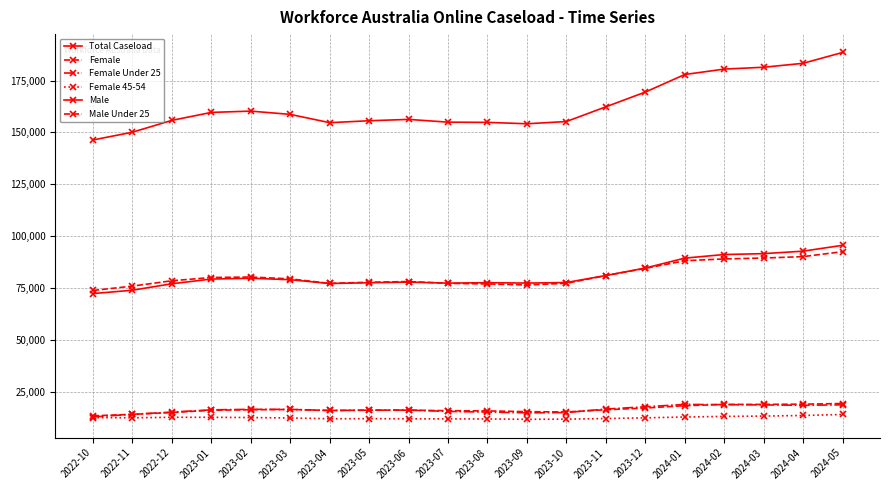

Is the value of Male Under 25 at 2023-12 greater than the value of Female 45-54 at 2022-11?

Yes